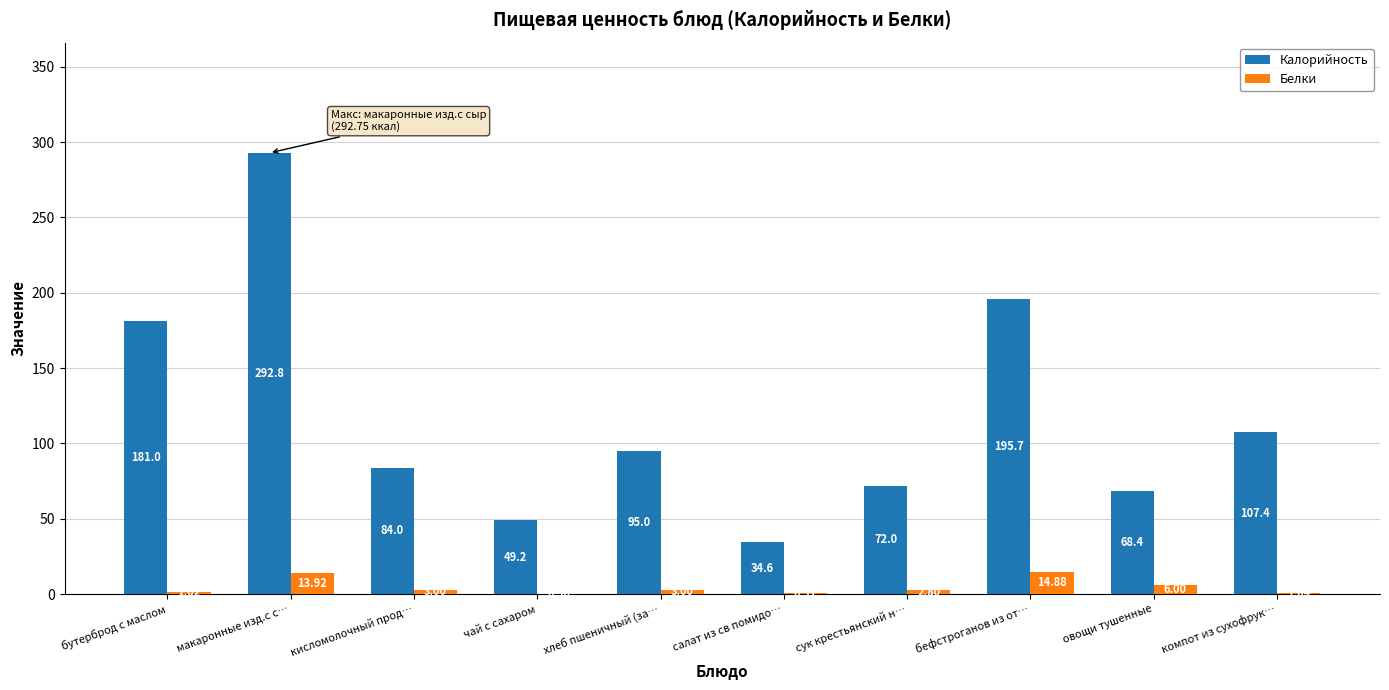

Which series has the largest total across all categories?

Калорийность